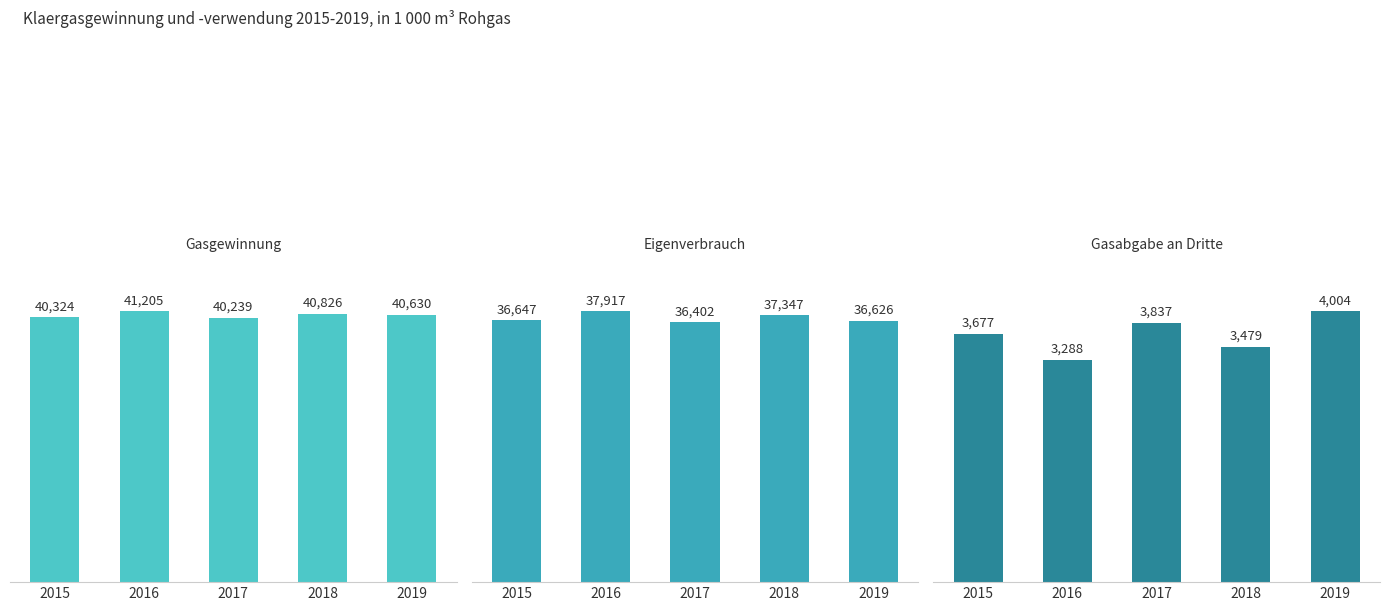

The value of Eigenverbrauch at 2015 is 11137. True or false?

False